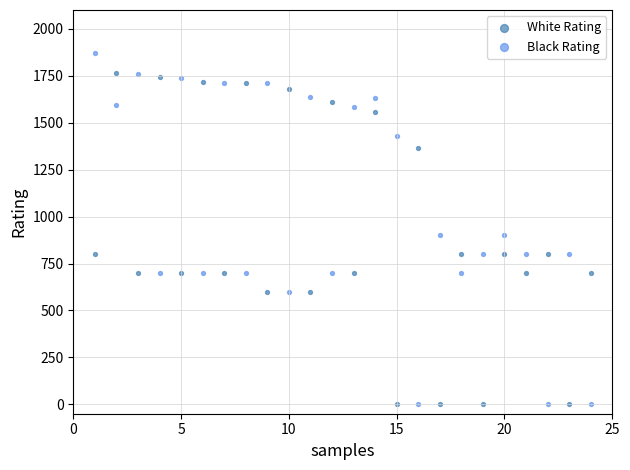

Across all data points, what is the range of Y values (max minus min)?

1869